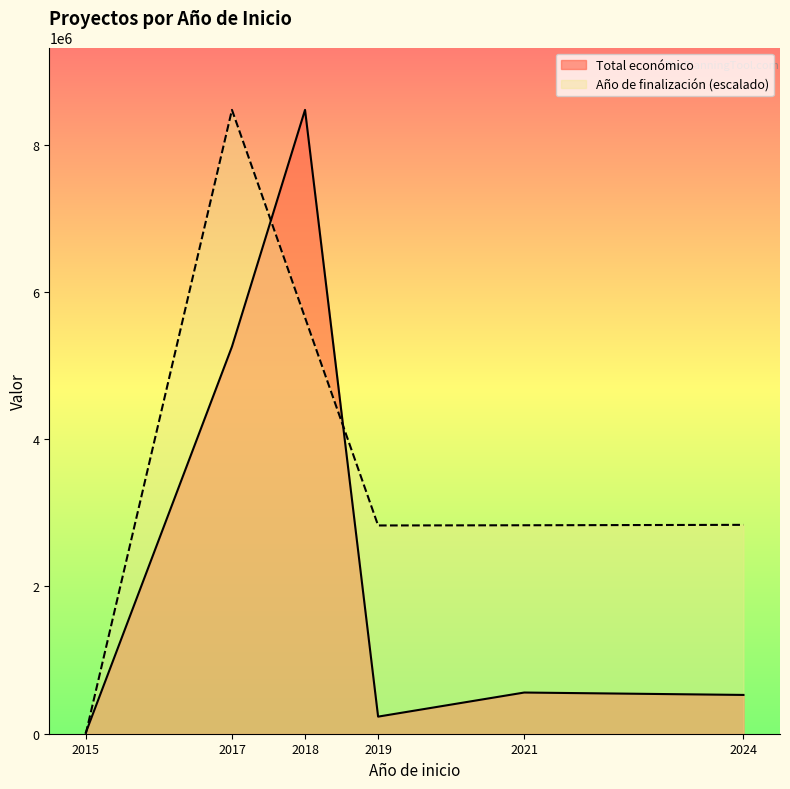

Is it true that Año de finalización equals 1067 at 2021?

False